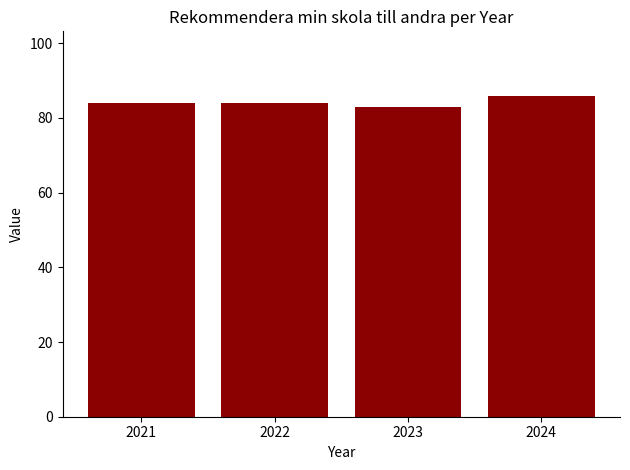

What is the average value?

84